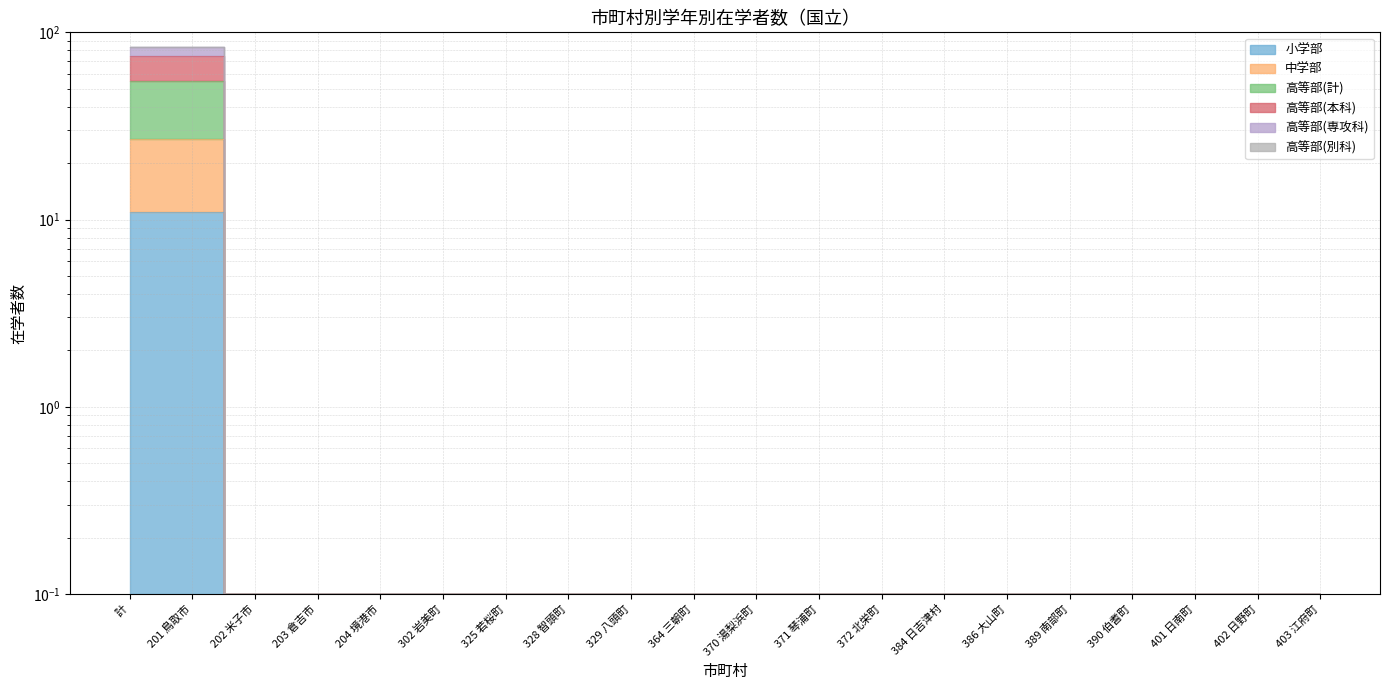

True or false: 高等部(計) and 中学部 cross at least once.

False